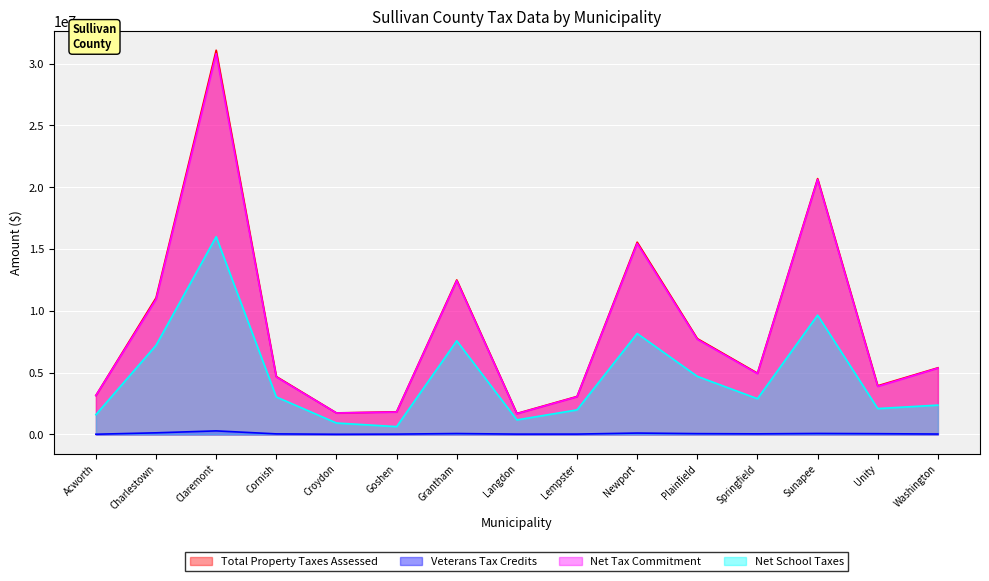

Between Charlestown and Newport, which series saw the biggest shift?

Net Tax Commitment